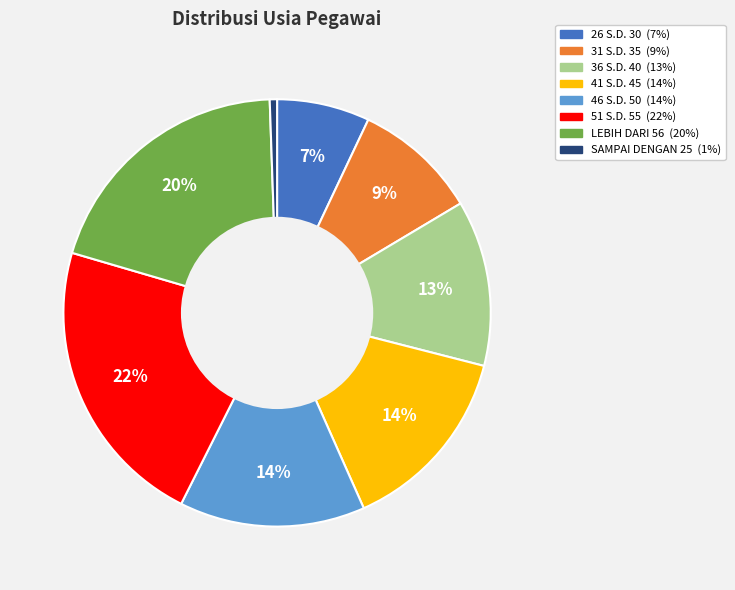

Which category has the smallest portion of the pie?

SAMPAI DENGAN 25